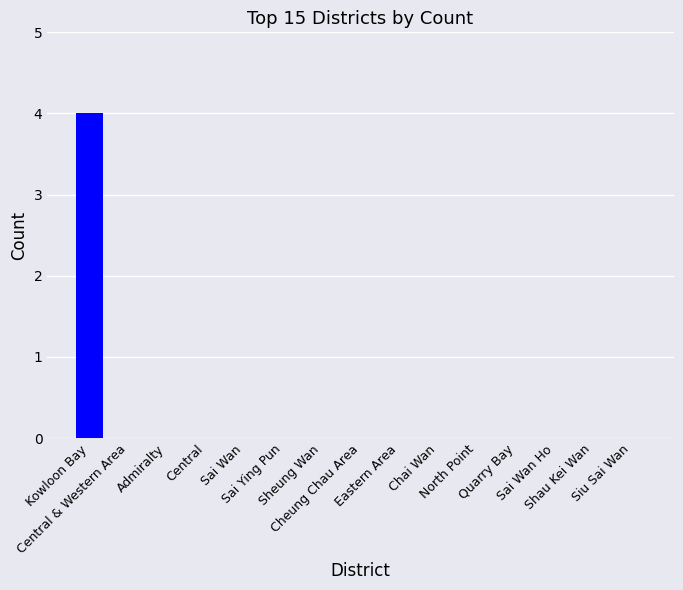

What is the sum of all values?

4